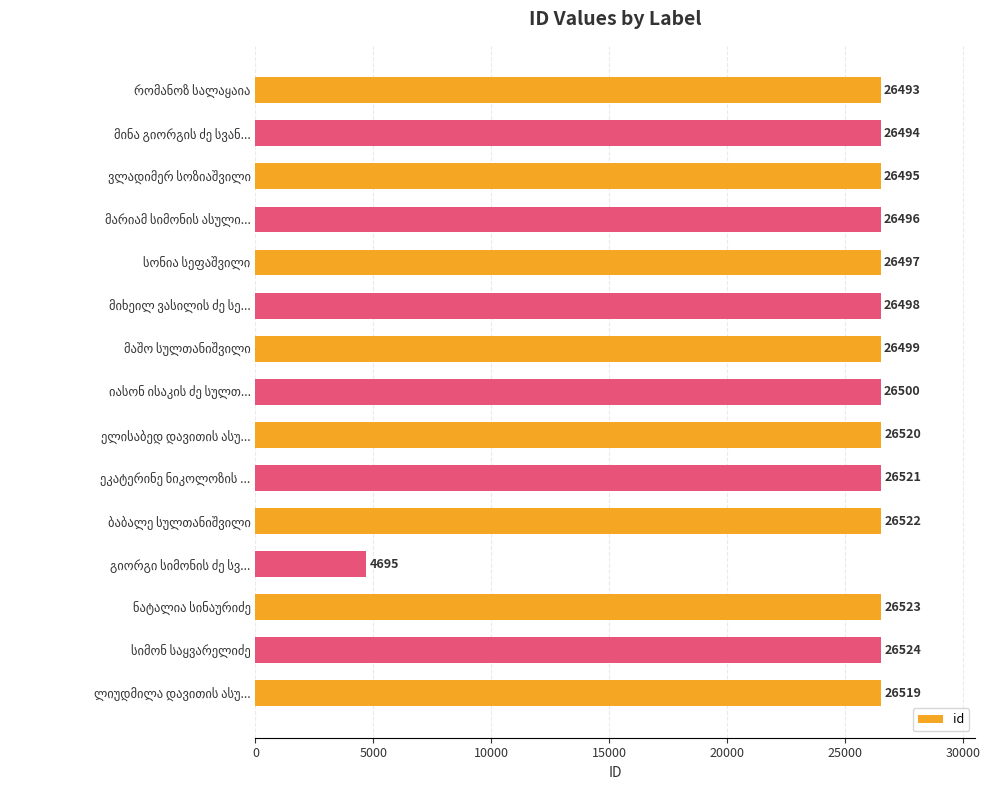

What is the value of the 2nd bar from the top?

26494